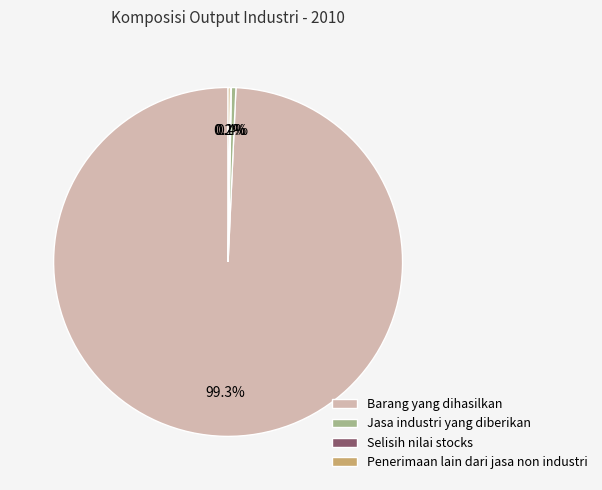

To the nearest percent, what is the difference between the largest and smallest slice percentages?

99%